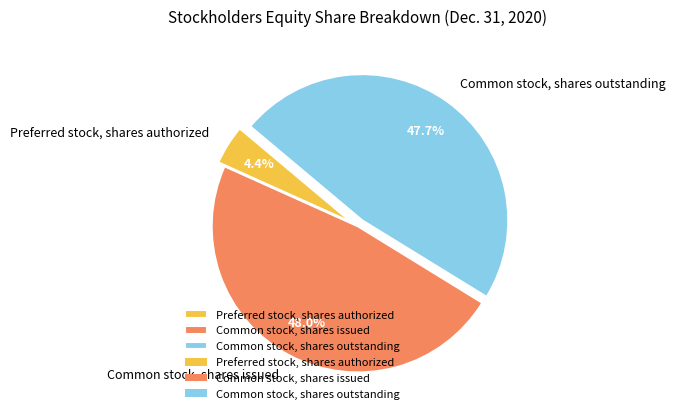

Which category has the smallest portion of the pie?

Preferred stock, shares authorized